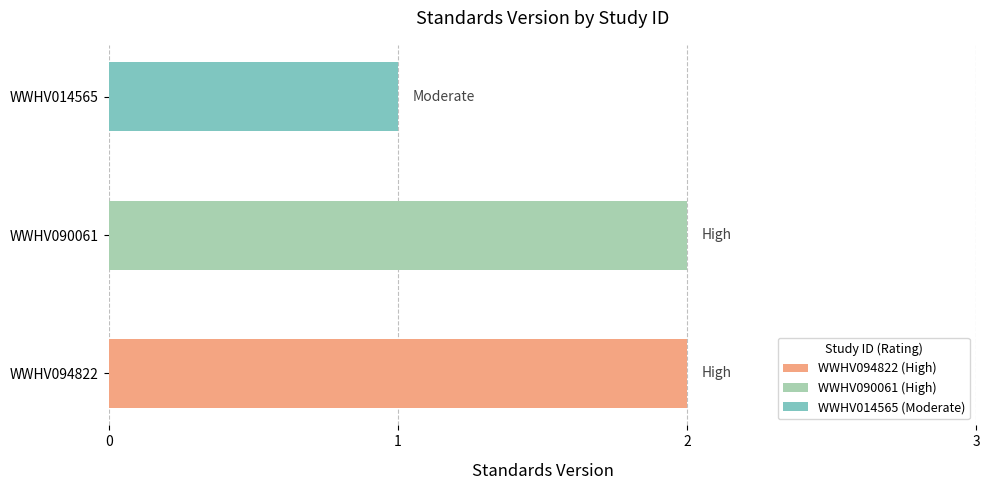

Reading bottom to top, list all the values displayed in this chart.

WWHV094822=2	WWHV090061=2	WWHV014565=1